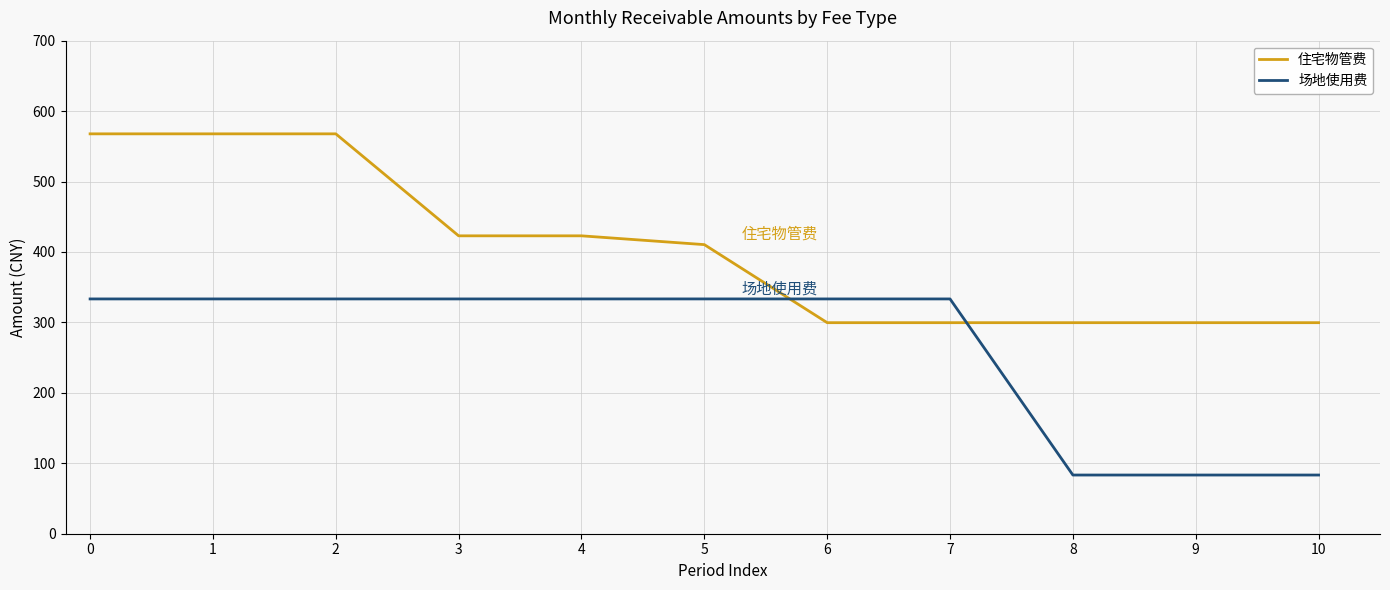

The value of 住宅物管费 at 4 is 643.8. True or false?

False